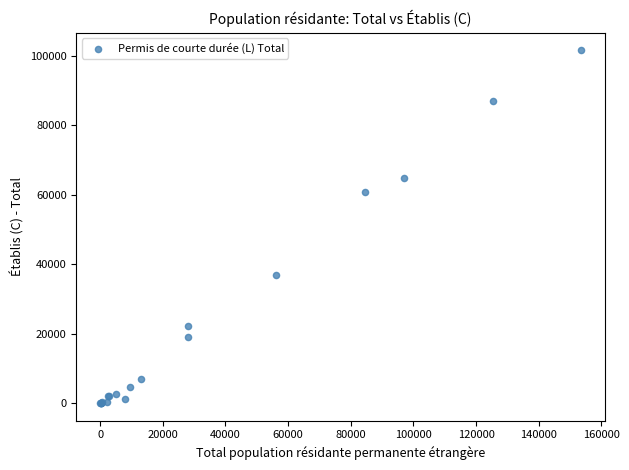

What Y value in the scatter plot is closest to 50756?

60652